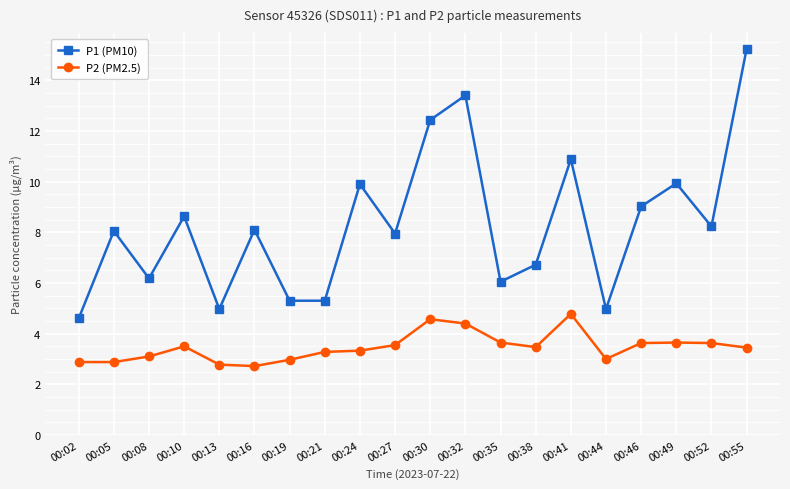

Count the number of categories in the chart.

20